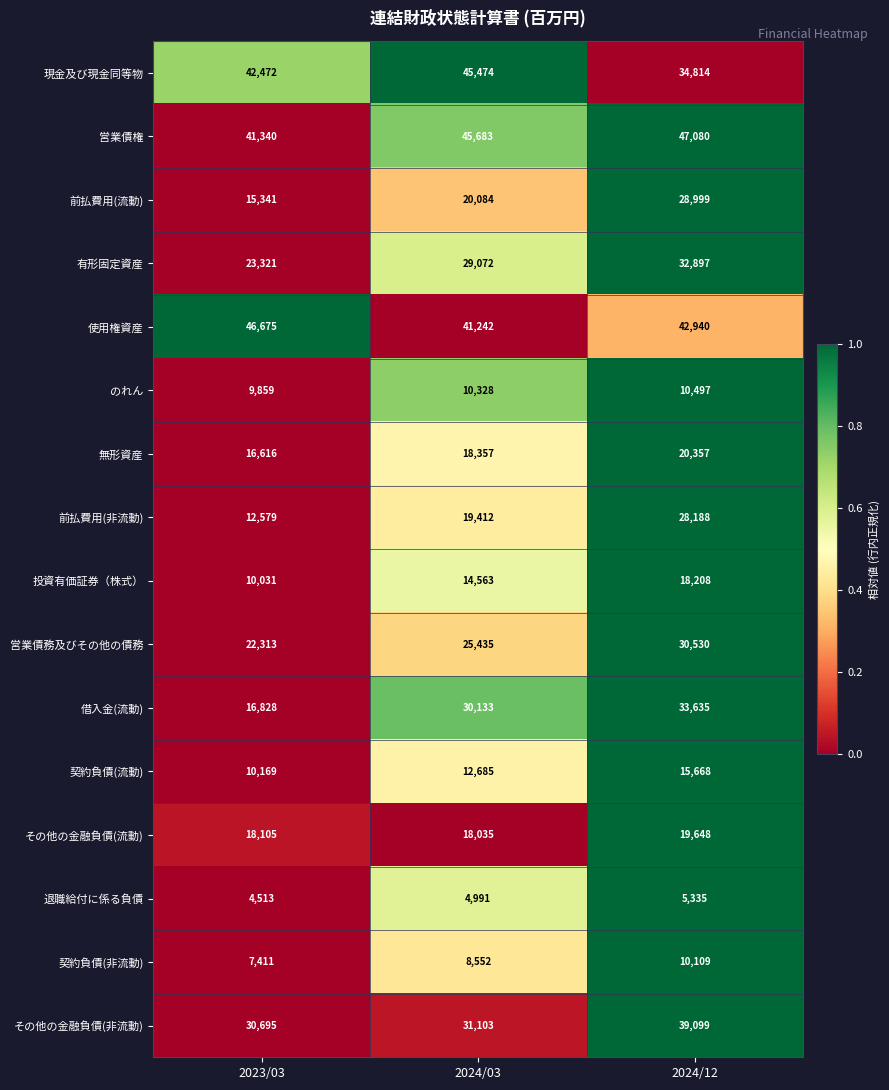

What is the maximum value for 前払費用(流動)?

28999